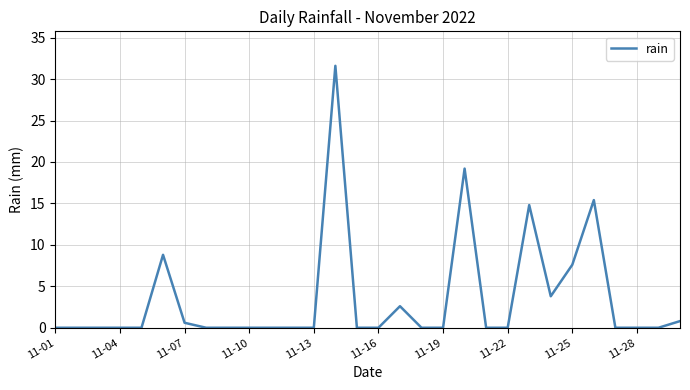

Reading right to left, what are all the values shown in this chart?

0.8	0.0	0.0	0.0	15.4	7.6	3.8	14.8	0.0	0.0	19.2	0.0	0.0	2.6	0.0	0.0	31.6	0.0	0.0	0.0	0.0	0.0	0.0	0.6	8.8	0.0	0.0	0.0	0.0	0.0